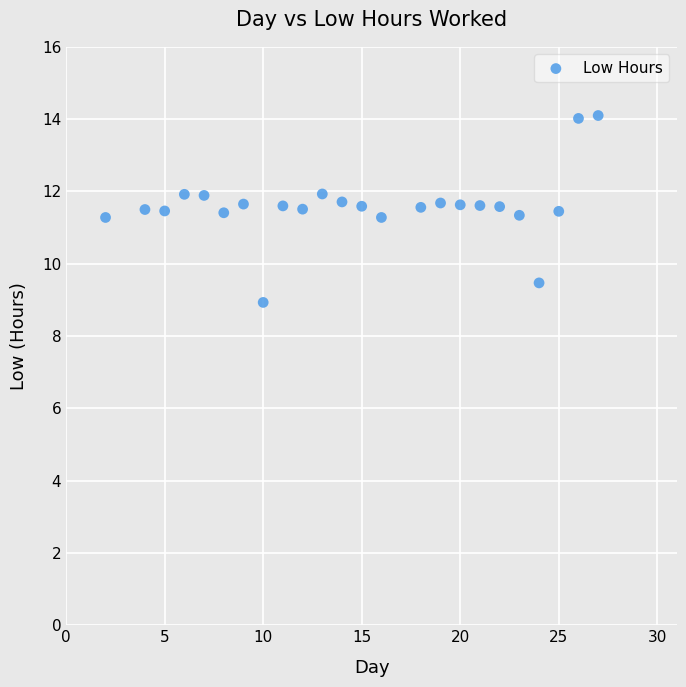

What is the range of Y values (max minus min)?

5.2